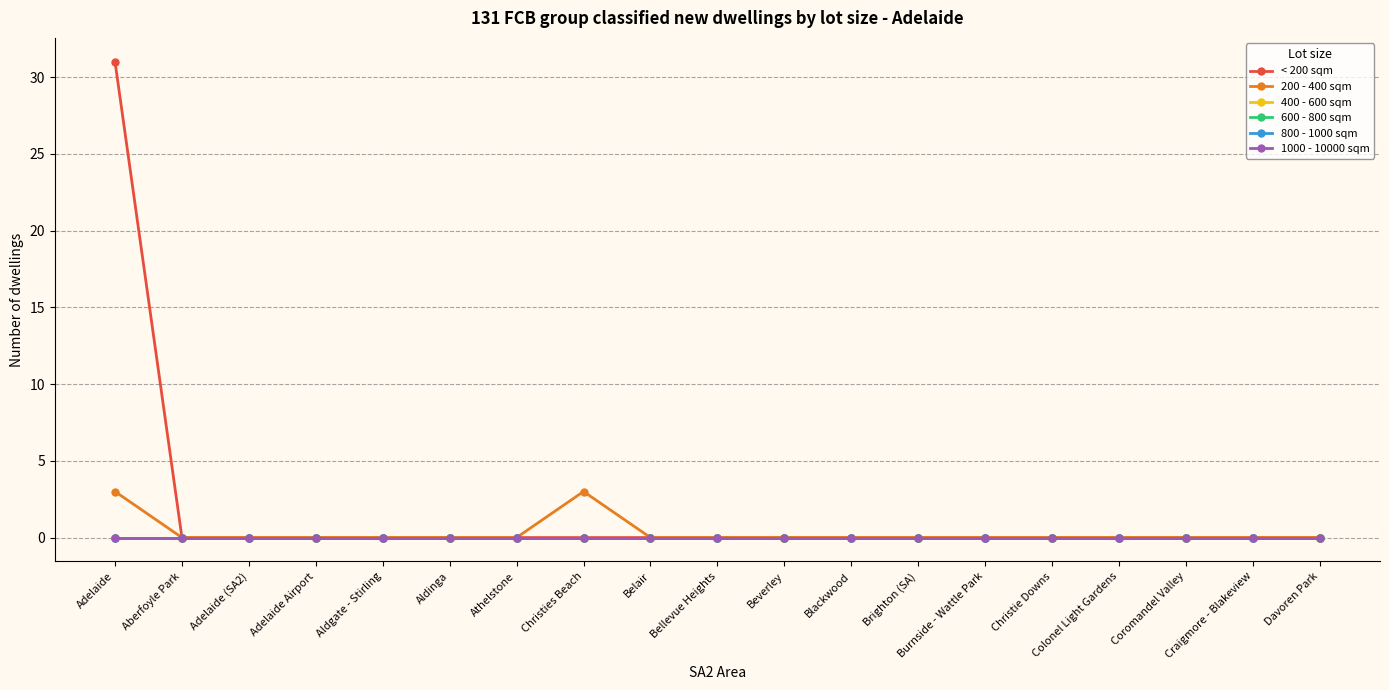

True or false: 1000 - 10000 sqm has a value of 0 at Bellevue Heights.

True